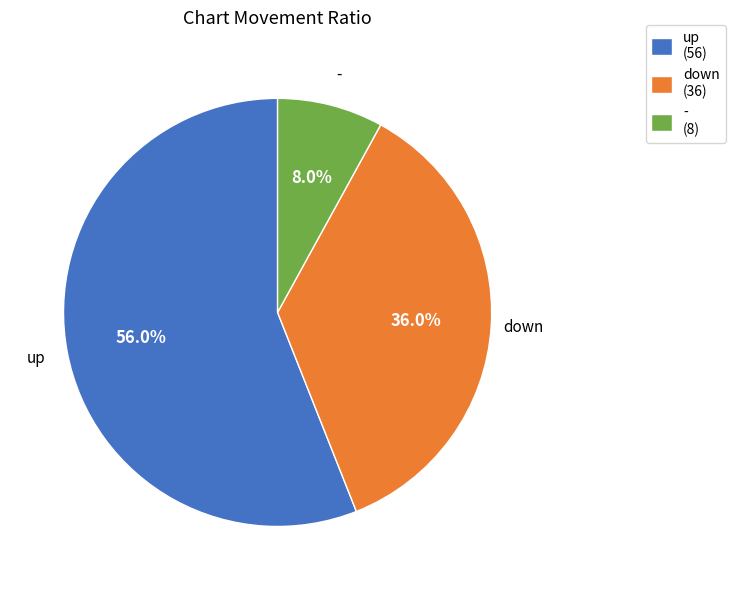

To the nearest percent, what is the combined percentage of up and down?

92%